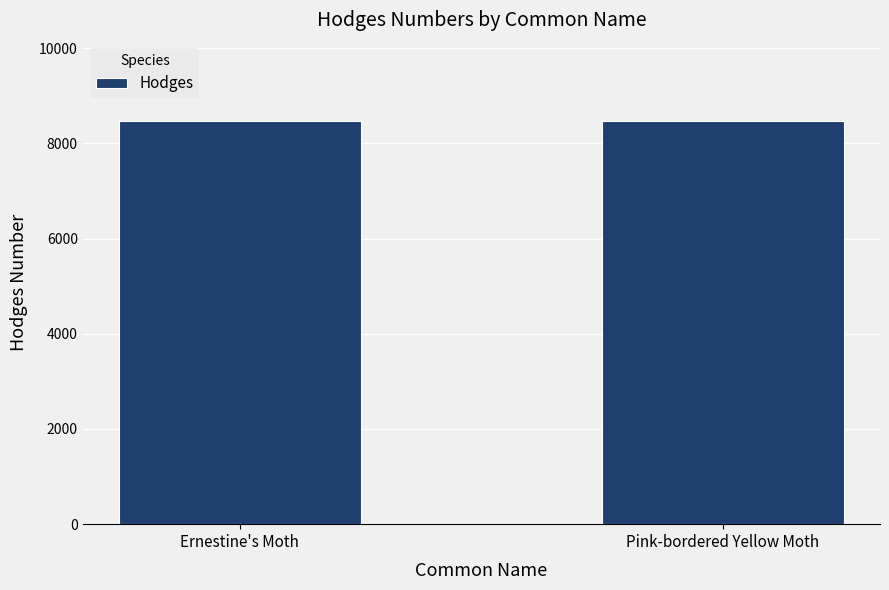

The value at Pink-bordered Yellow Moth is 3946. True or false?

False